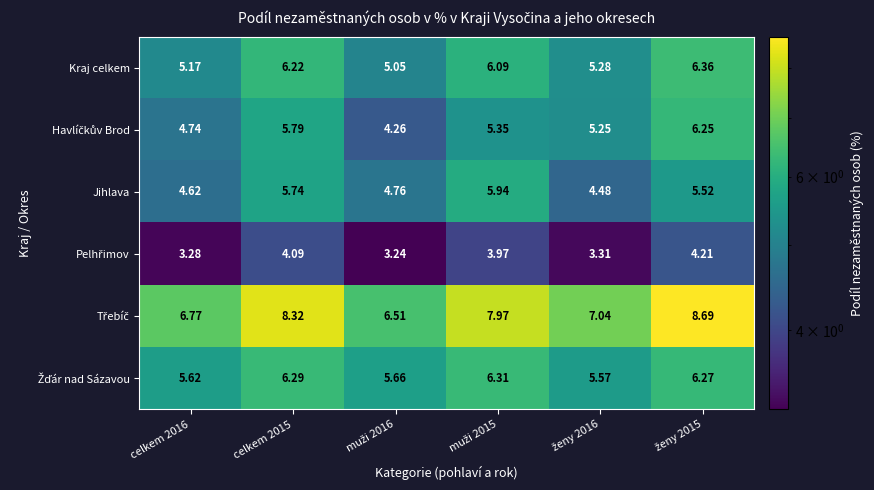

Which series has the largest total across all categories?

Třebíč